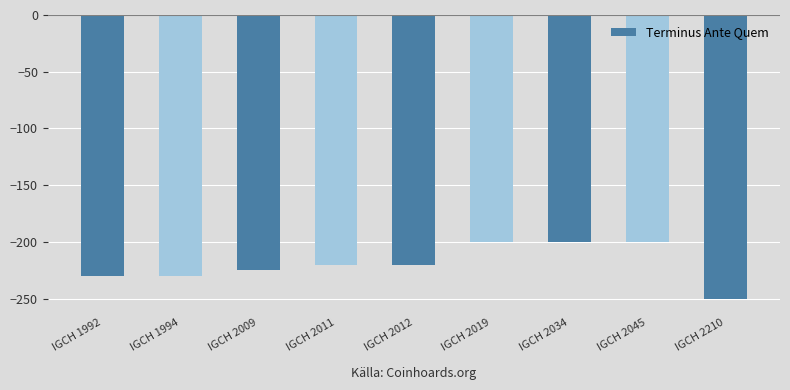

The chart shows a value of -225 at IGCH 2009. True or false?

True